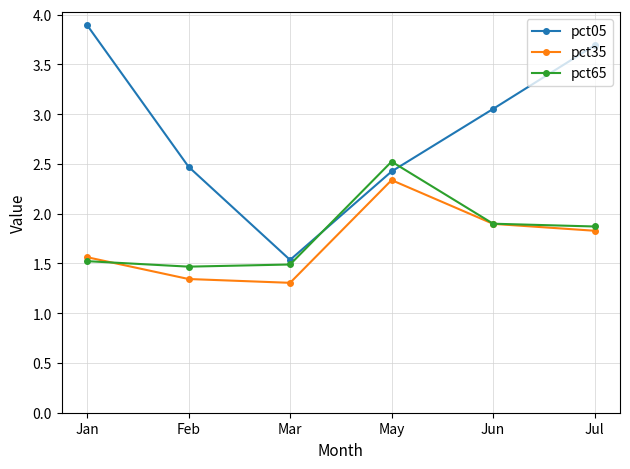

What is the label of the 1st point from the right?

Jul